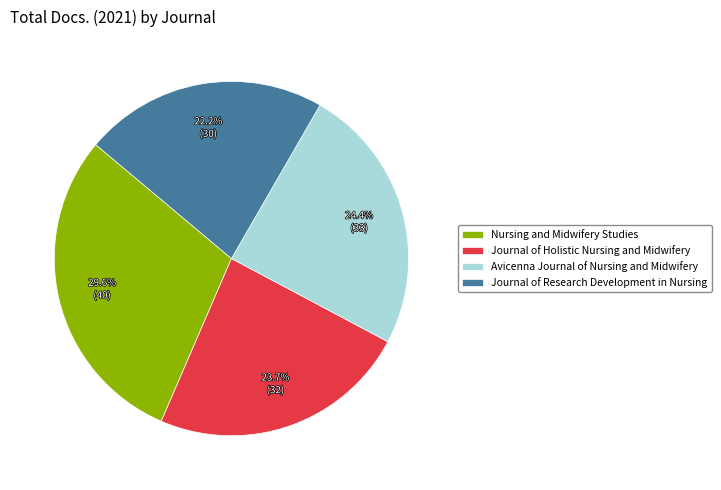

To the nearest percent, what is the average slice percentage?

25%